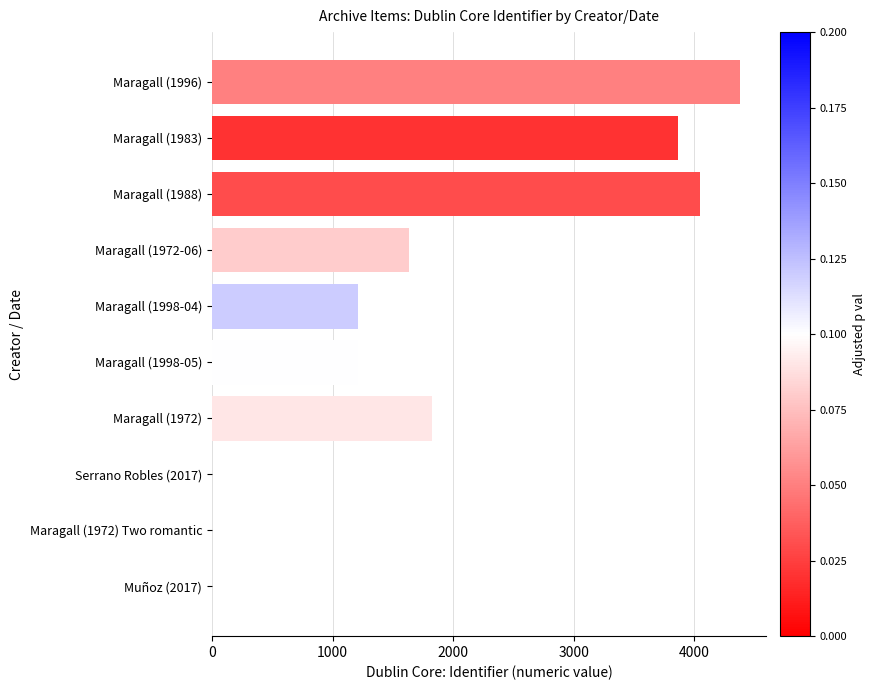

What is the greatest value displayed?

4379